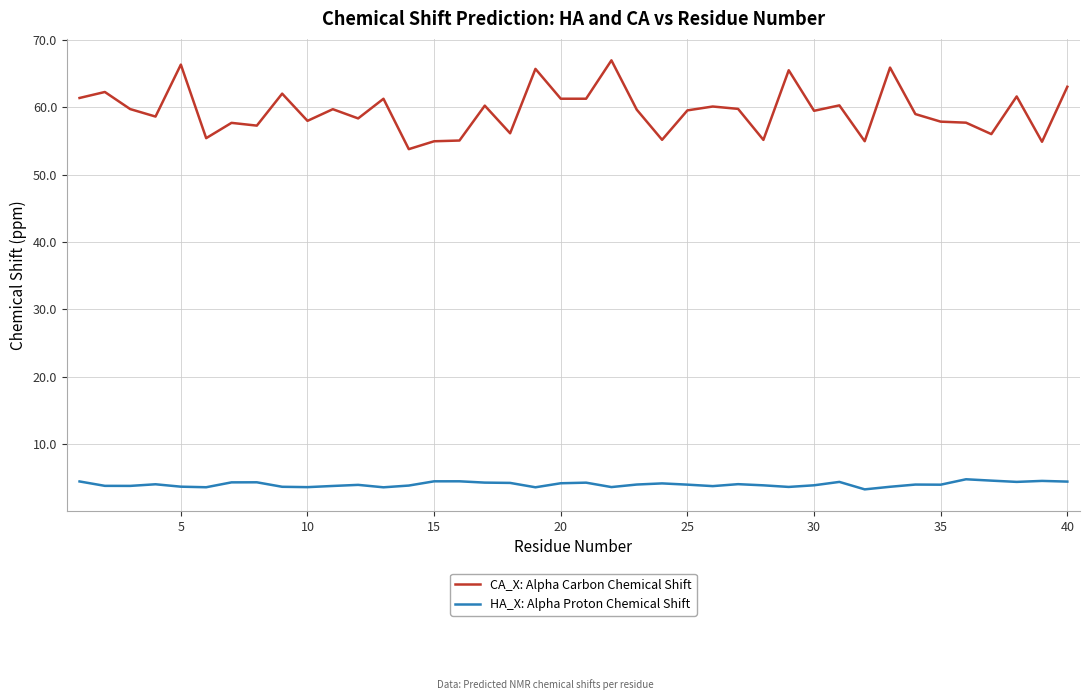

Which series has the largest total across all categories?

CA_X: Alpha Carbon Chemical Shift